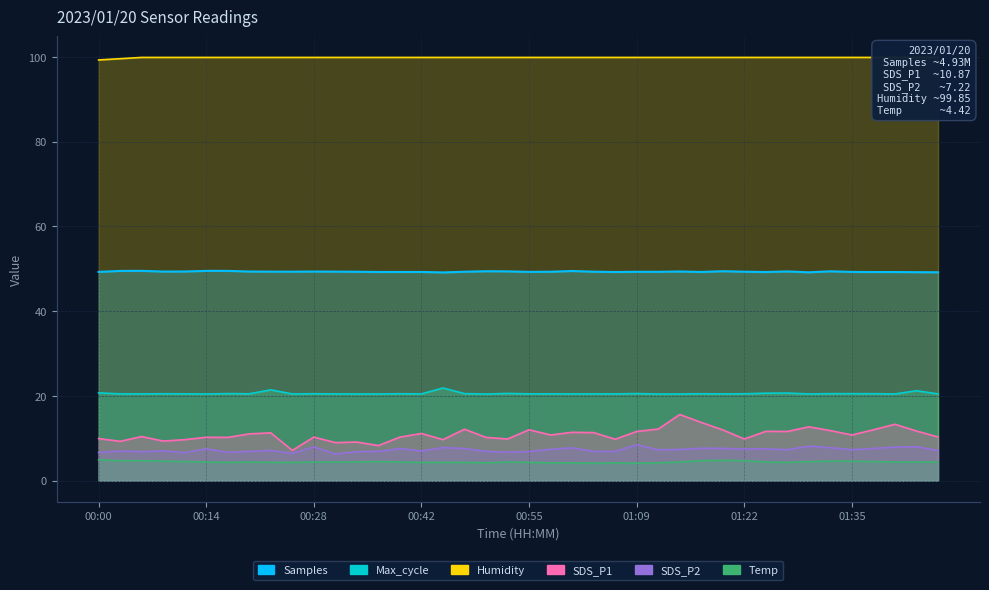

How many distinct data groups are displayed?

6